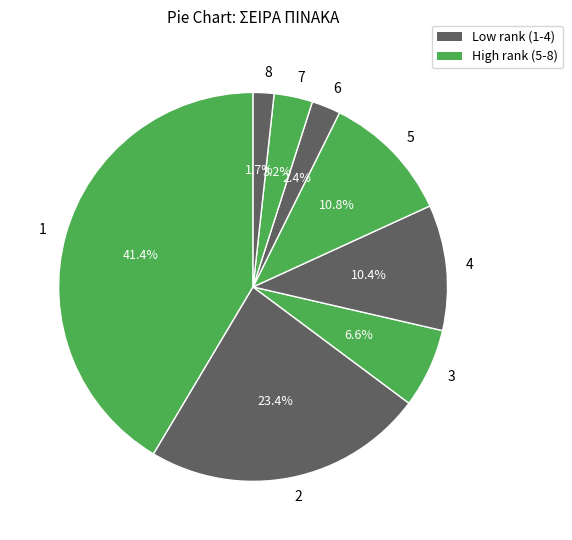

To the nearest percent, what is the average slice percentage?

12%